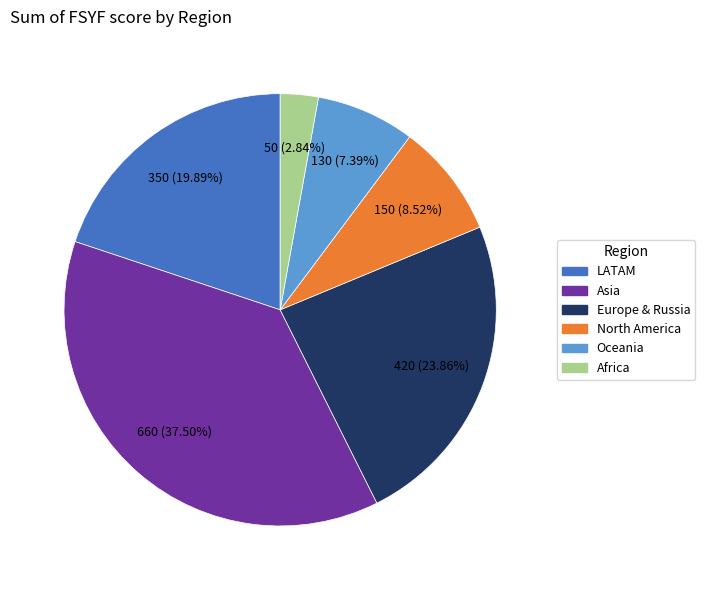

Between LATAM and Asia, which is larger?

Asia